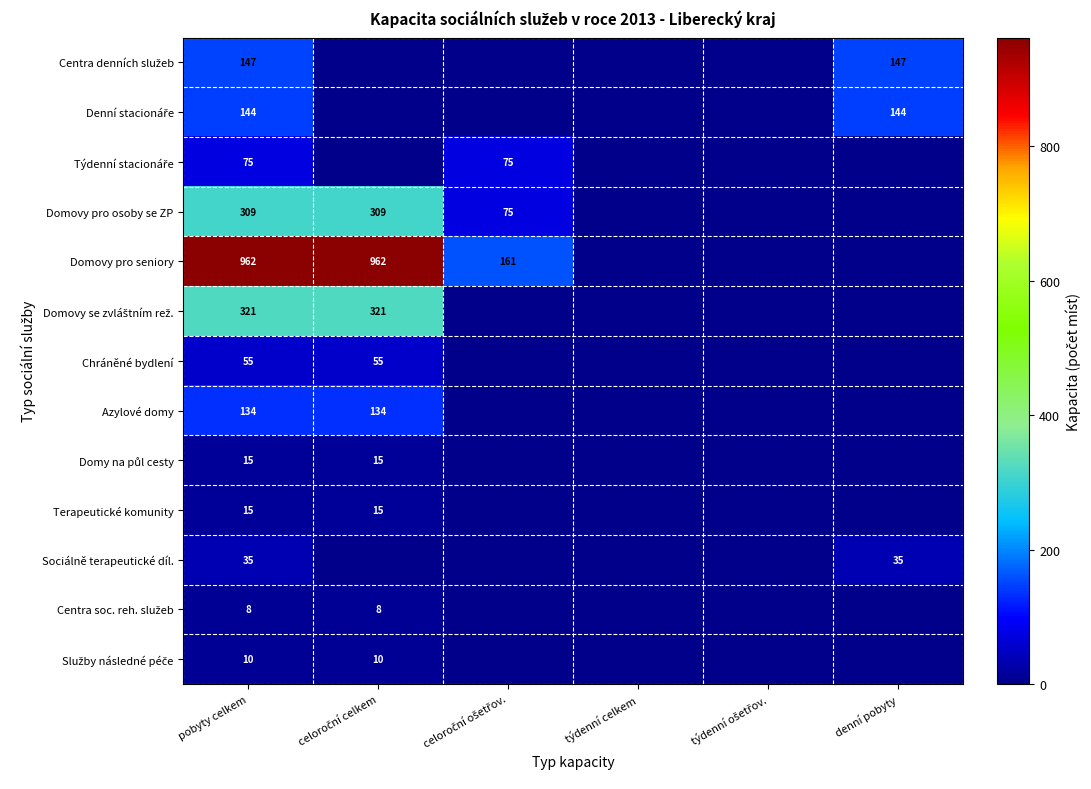

What is the total value across all series at pobyty celkem?

2230